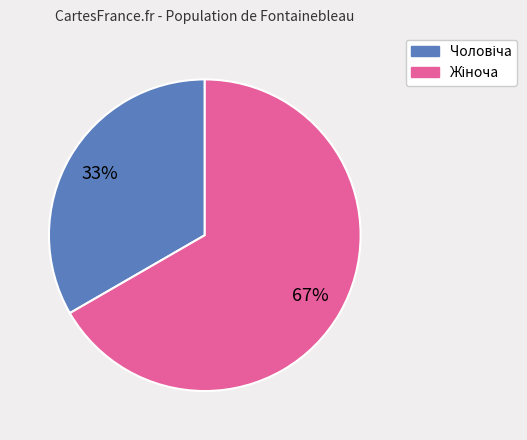

Is there a majority slice in this chart?

Yes